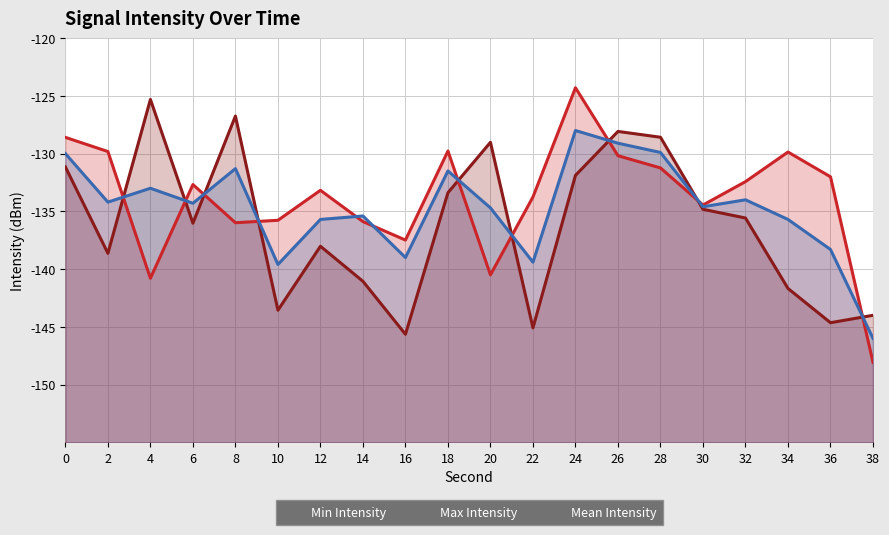

List the series in order of their peak value, highest first.

Max Intensity, Min Intensity, Mean Intensity